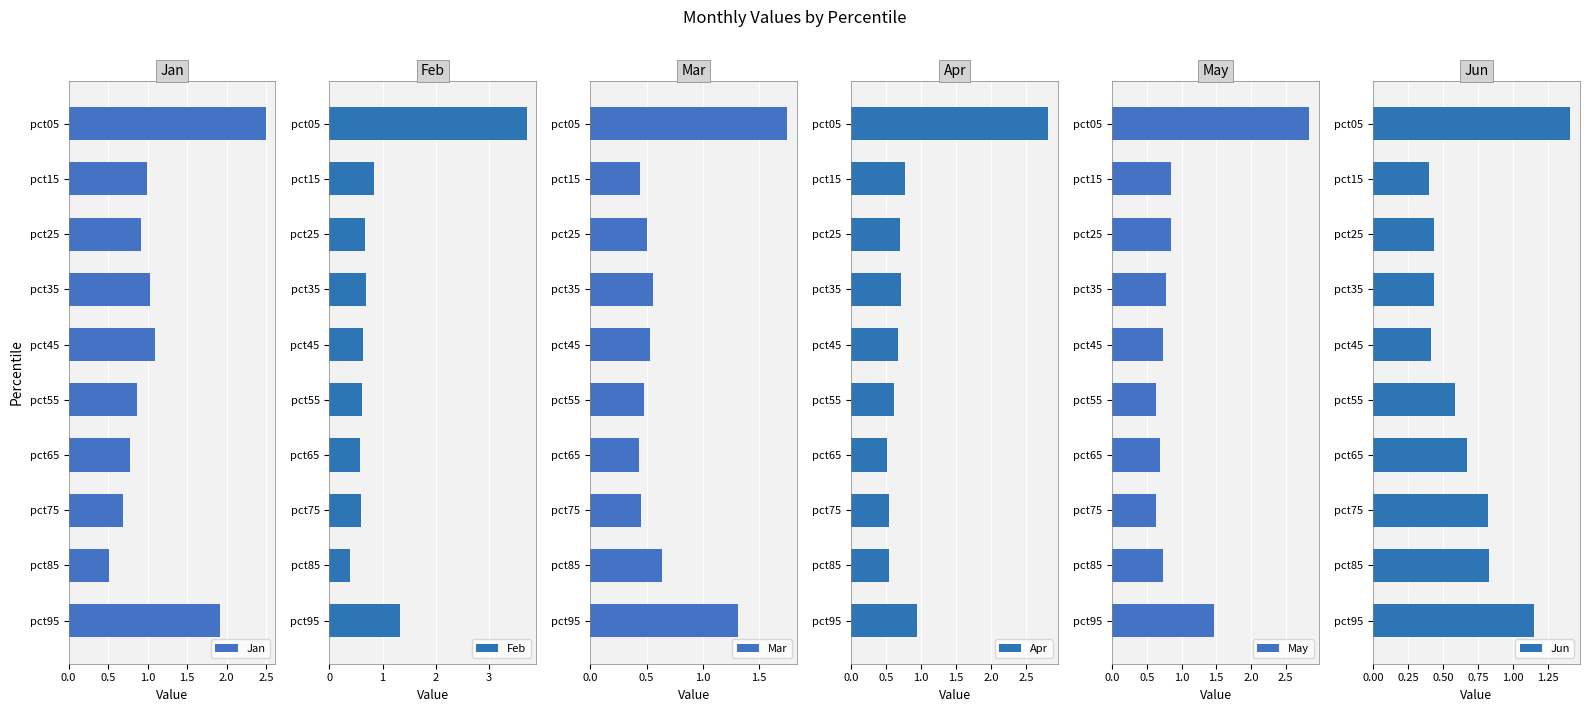

True or false: May has a value of 1.0 at pct45.

False